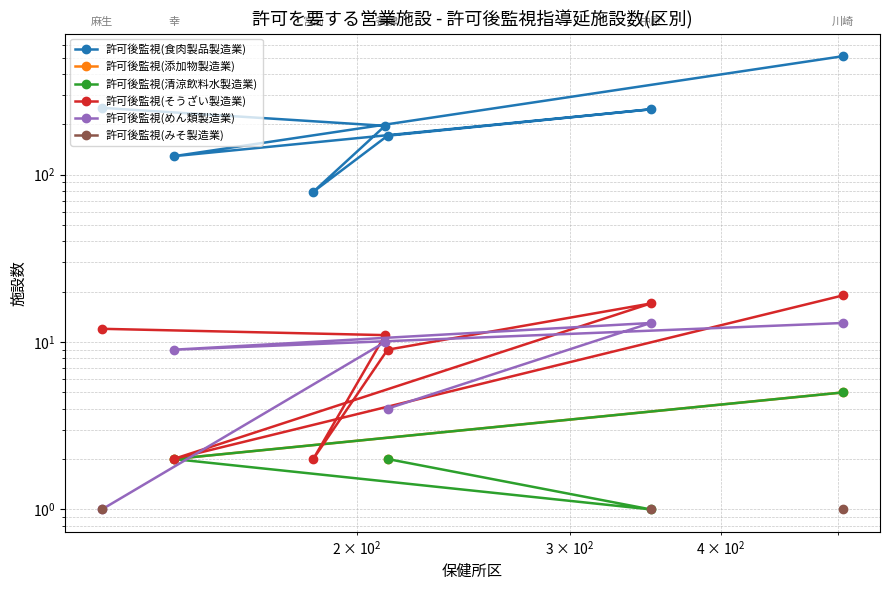

What are all the series names shown in the legend?

許可後監視(食肉製品製造業), 許可後監視(添加物製造業), 許可後監視(清涼飲料水製造業), 許可後監視(そうざい製造業), 許可後監視(めん類製造業), 許可後監視(みそ製造業)